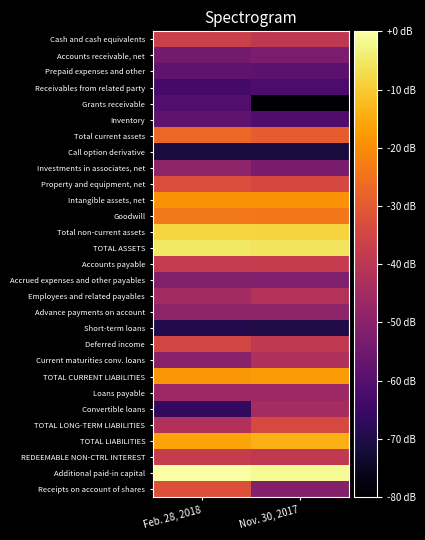

What is the smallest value displayed?

22.6